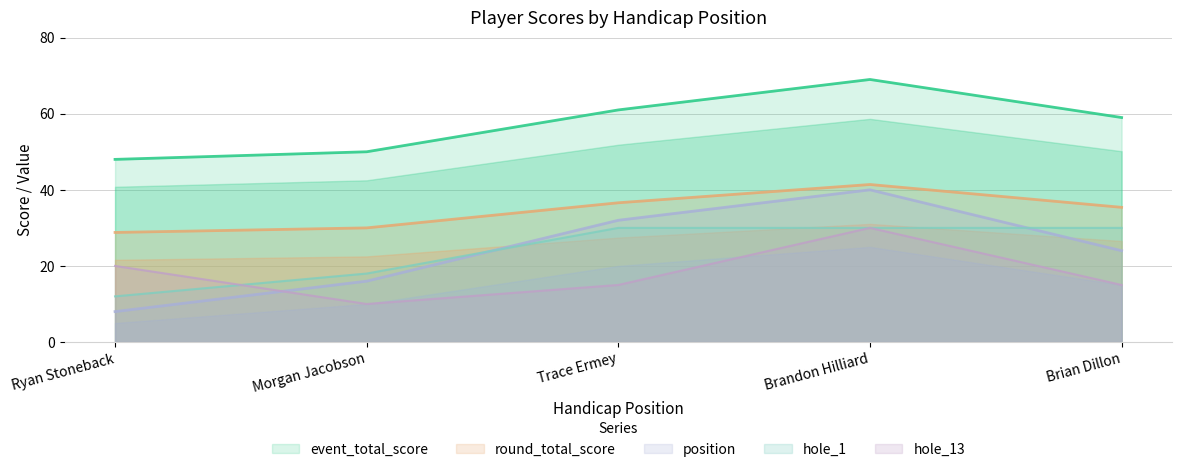

True or false: round_total_score and hole_1 intersect in this chart.

False